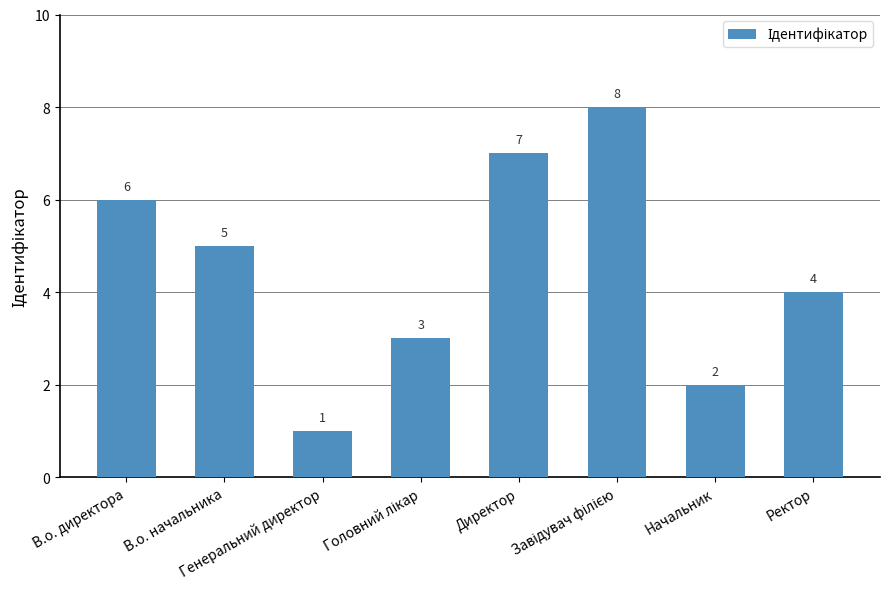

What is the maximum value shown in the chart?

8